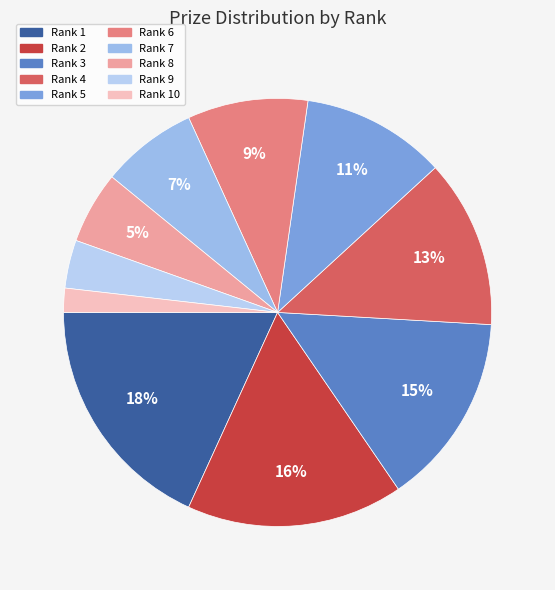

Count the number of slices in the pie.

10